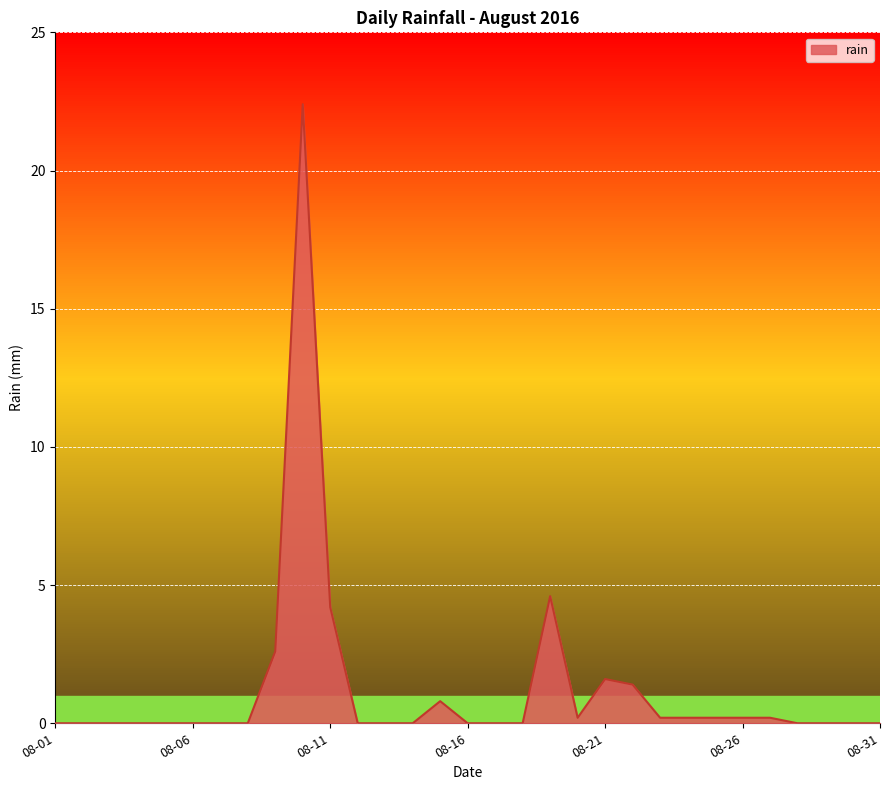

What is the difference between the maximum and minimum values?

22.4